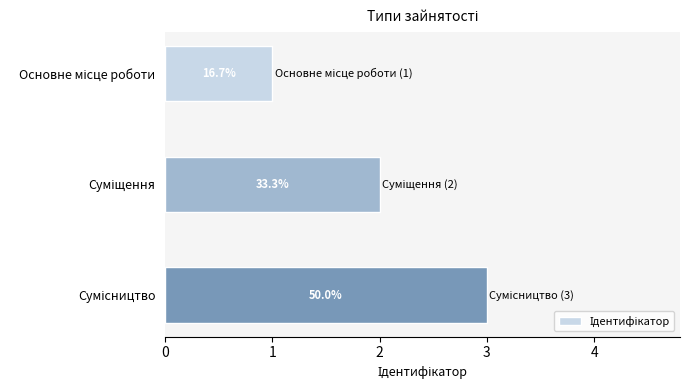

Are the bars horizontal?

Yes